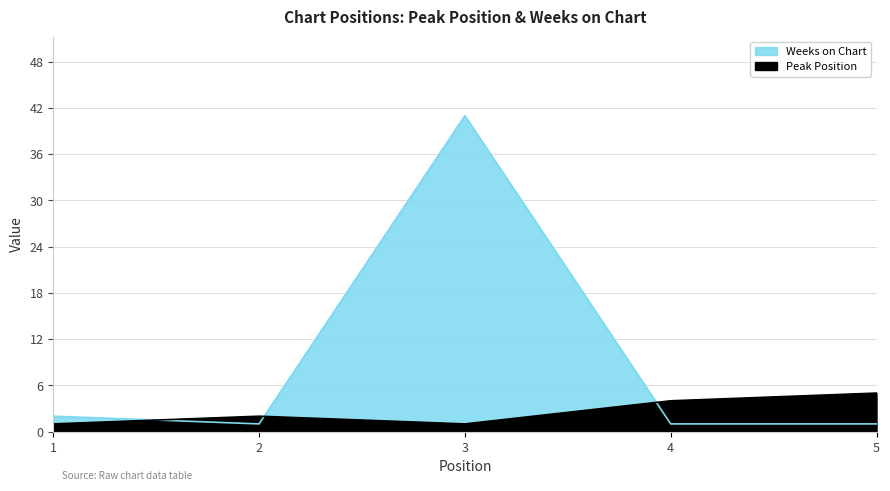

What is the sum of all Peak Position values?

13